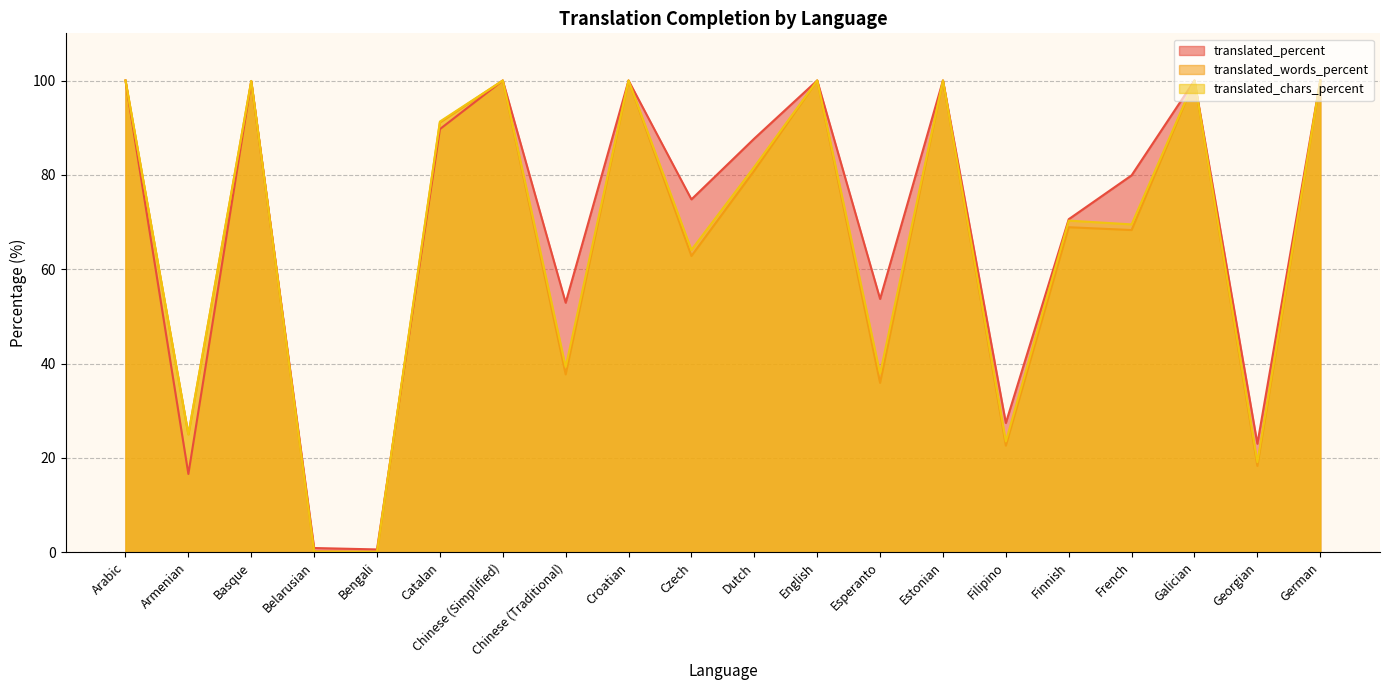

What is the highest value of the translated_words_percent series?

100.0